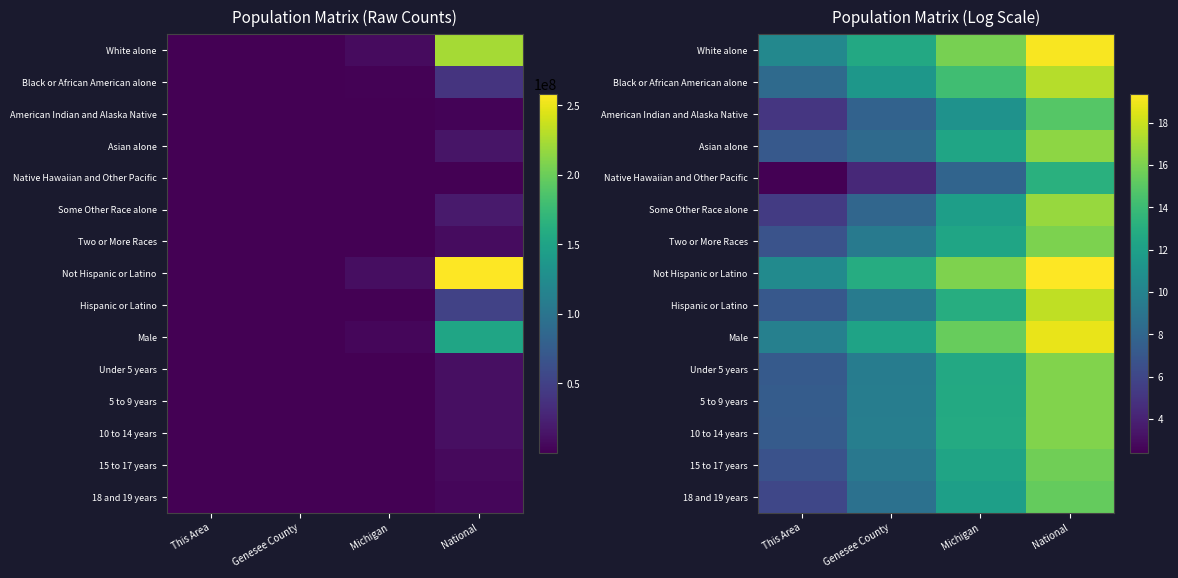

Rank the categories by White alone value from lowest to highest.

This Area, Genesee County, Michigan, National